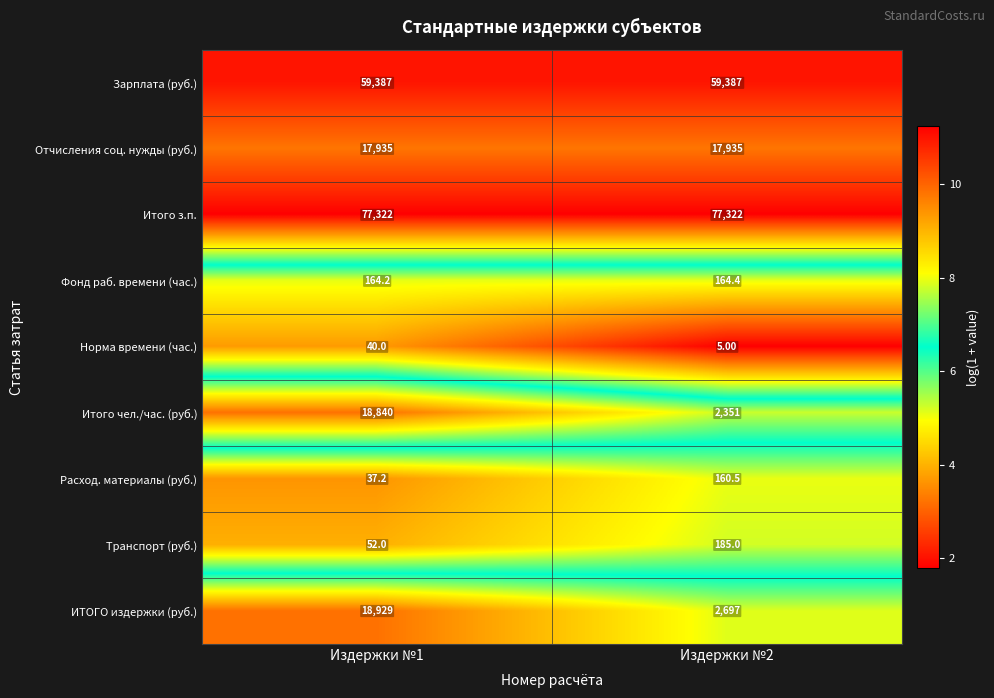

Rank the series at Издержки №1 from highest to lowest value.

Итого з.п., Зарплата (руб.), ИТОГО издержки (руб.), Итого чел./час. (руб.), Отчисления соц. нужды (руб.), Фонд раб. времени (час.), Транспорт (руб.), Норма времени (час.), Расход. материалы (руб.)